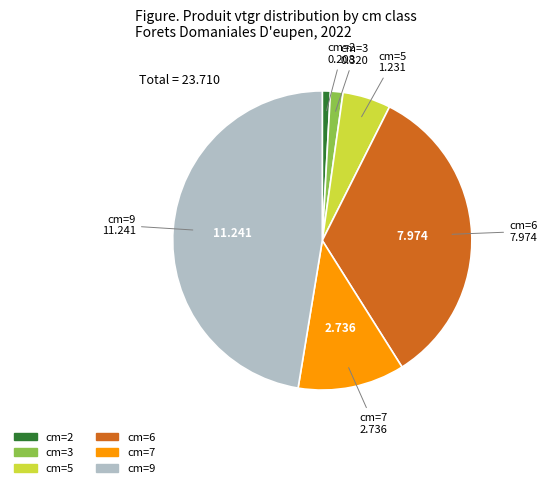

Does cm=3 represent more than half of the total?

No